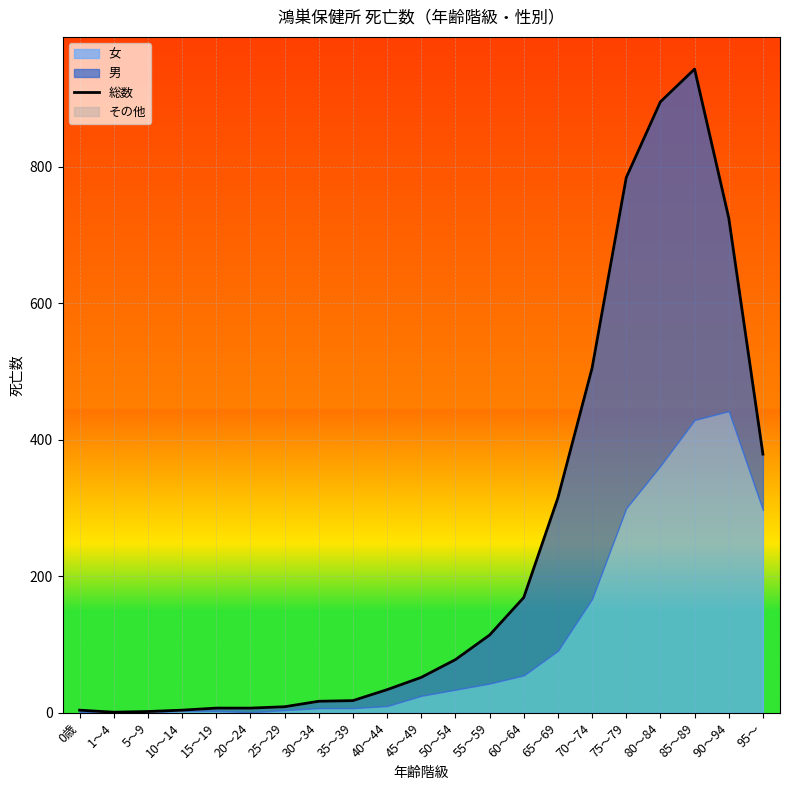

What is the difference between the maximum and minimum values?

942